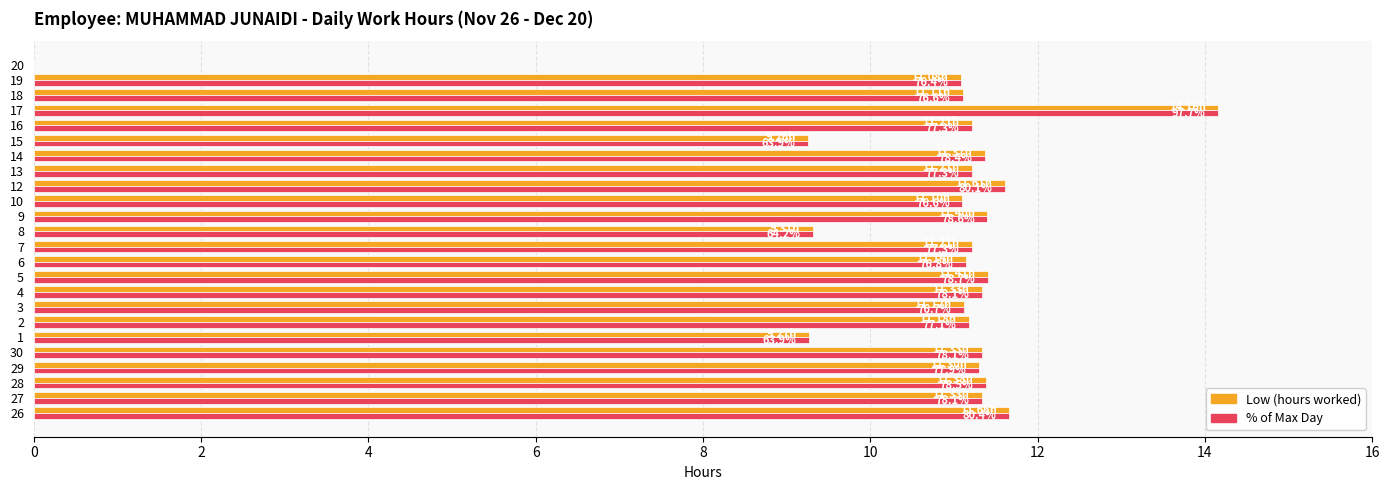

What is the total value across all series at 6?

22.3